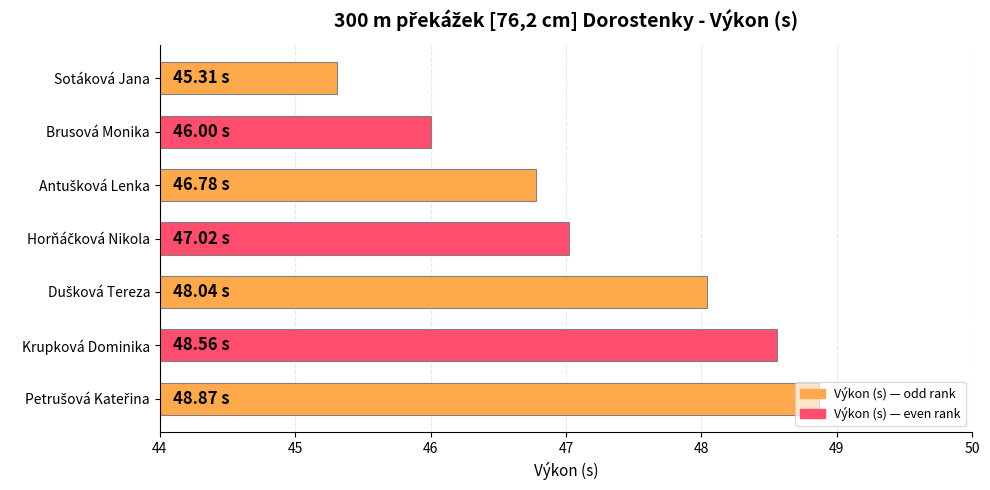

What is the average value?

47.2